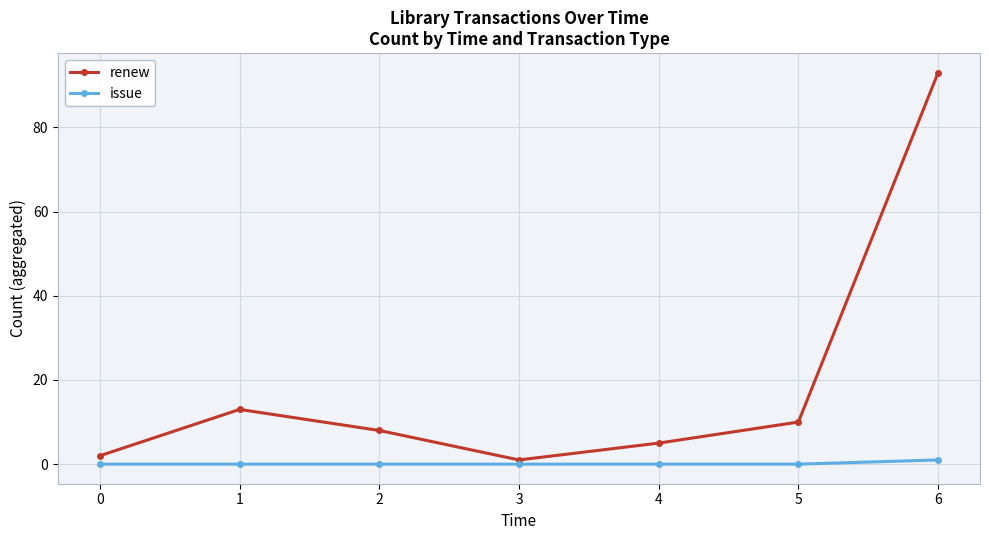

Between 3 and 5, which series saw the biggest shift?

renew